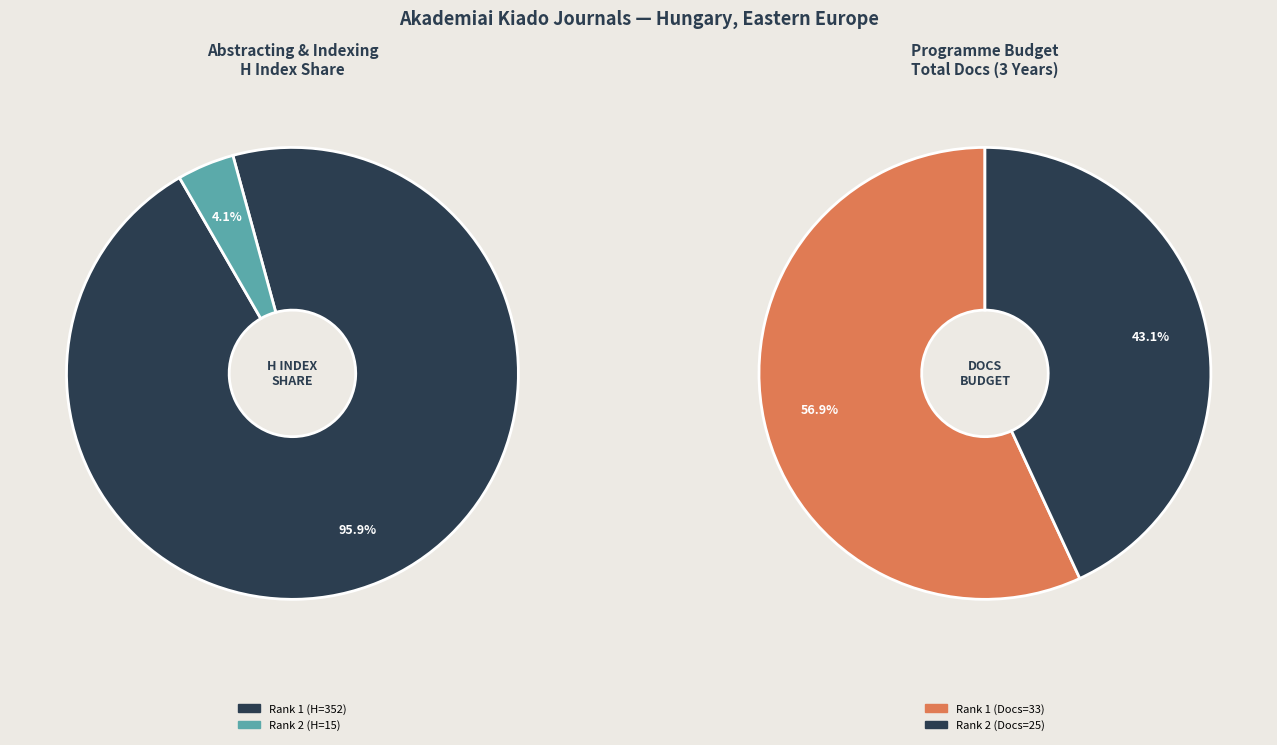

What percentage is the Acta Microbiologica et Immunologica Hungarica (Rank 1) slice, to the nearest percent?

57%